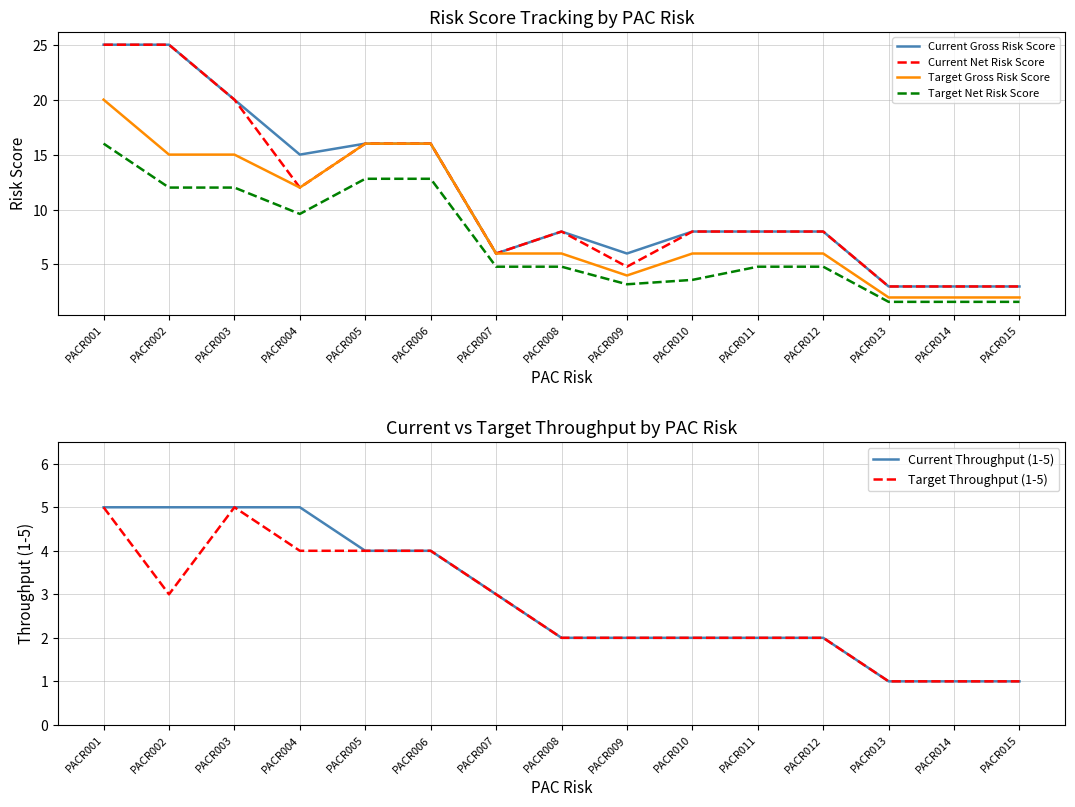

True or false: Current Throughput (1-5) and Target Gross Risk Score intersect in this chart.

False